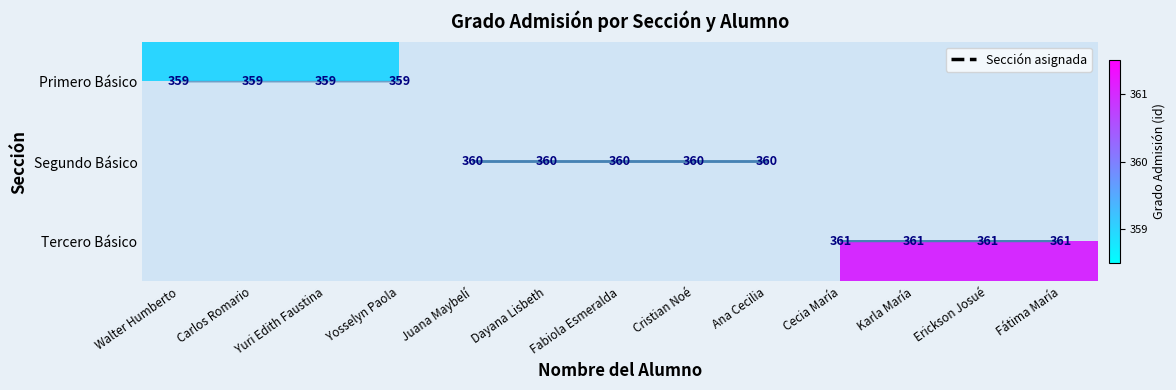

At how many categories does at least one series exceed 359?

9